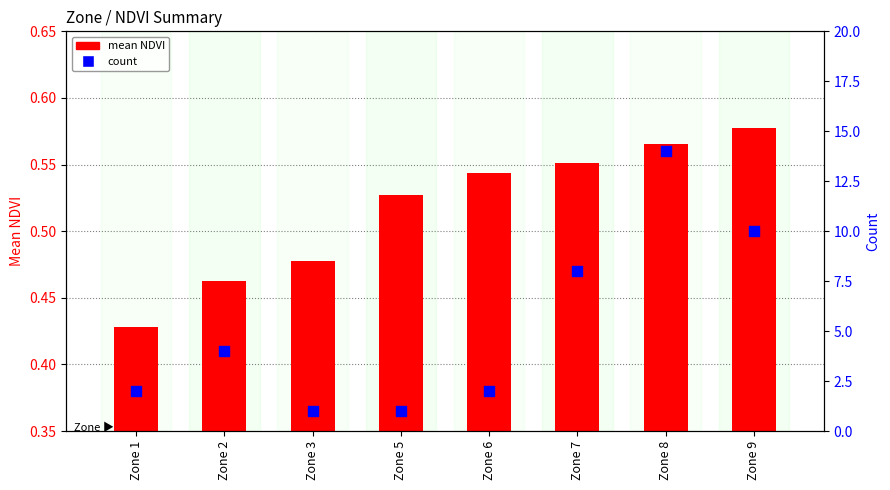

Is the value of count at Zone 2 greater than the value of mean NDVI at Zone 5?

Yes